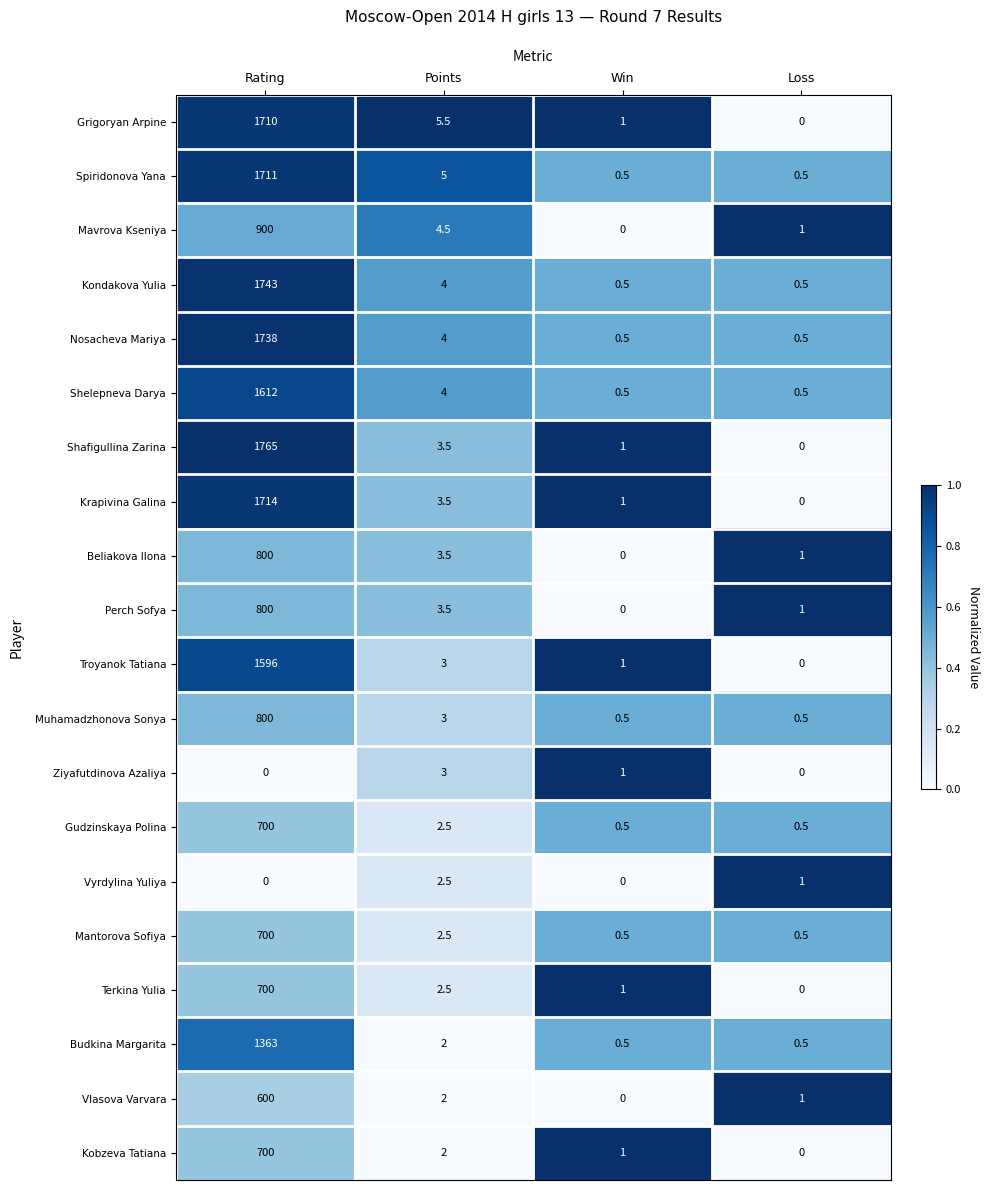

At which category is the sum across all series the highest?

Rating